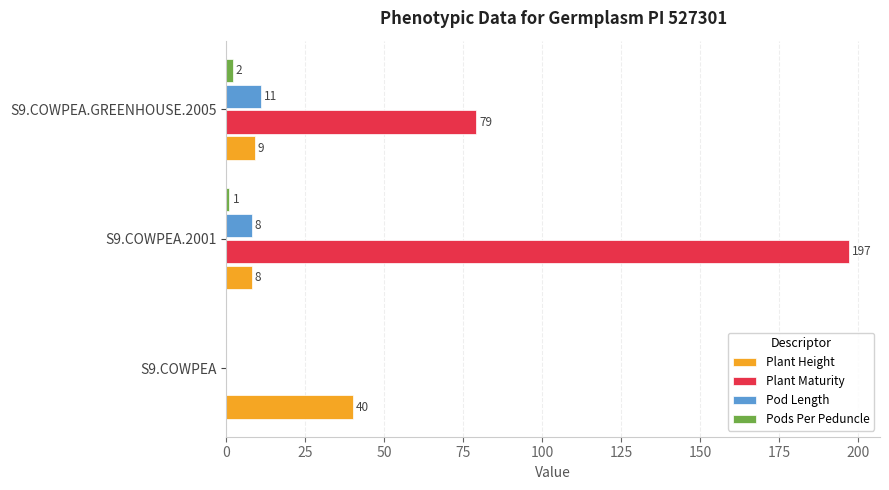

What is the total value across all series at S9.COWPEA.GREENHOUSE.2005?

101